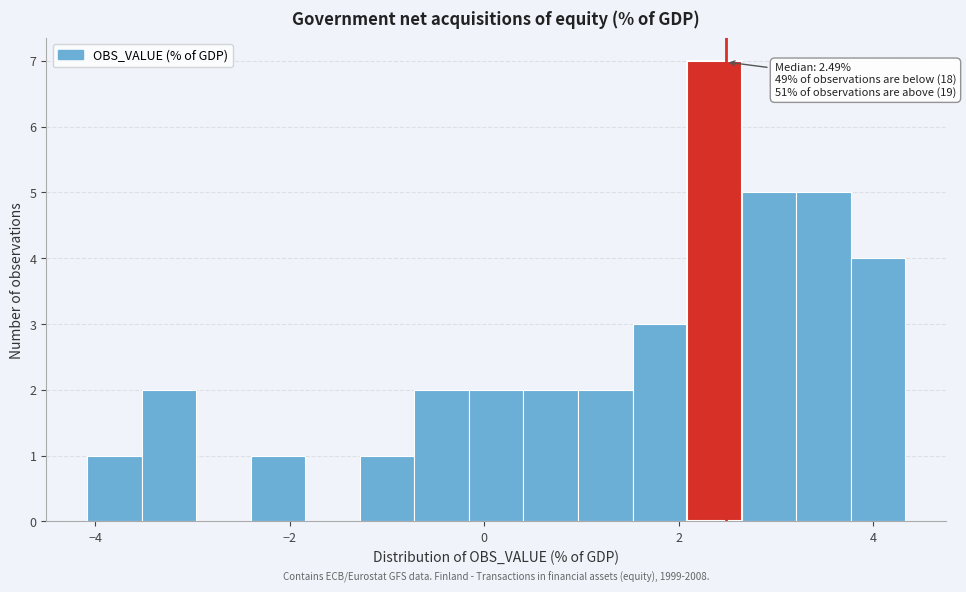

Around what value on the x-axis is the tallest bar? Give the approximate position of its centre, as read against the axis.

2.4